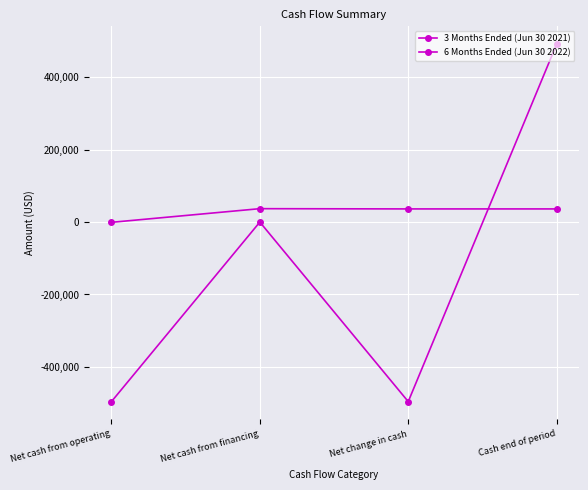

What position from the right is Net cash from financing?

3